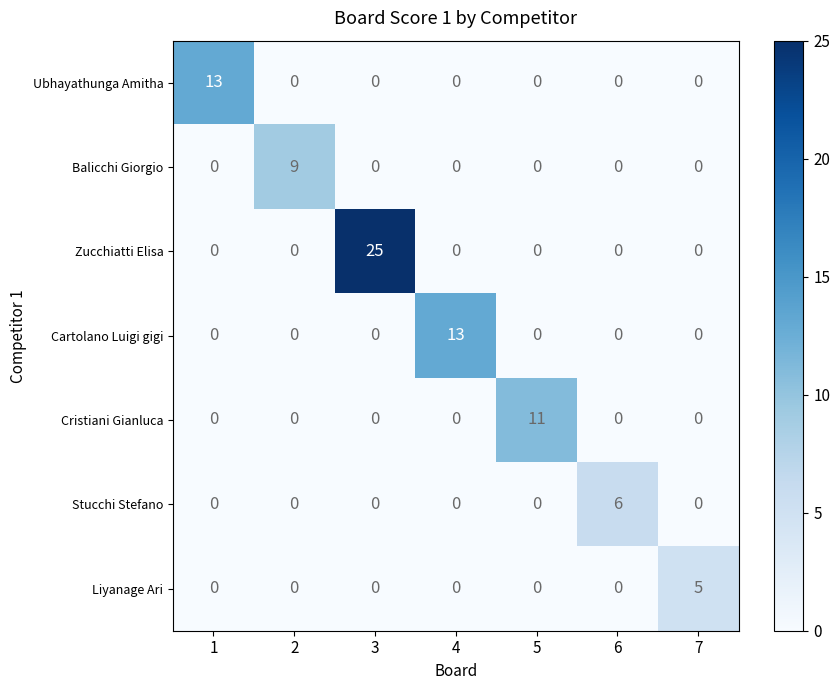

The value of Zucchiatti Elisa at 4 is 17. True or false?

False